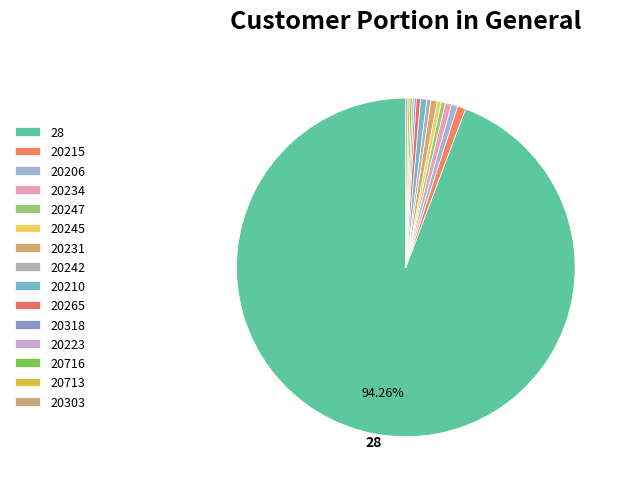

Is there a majority slice in this chart?

Yes